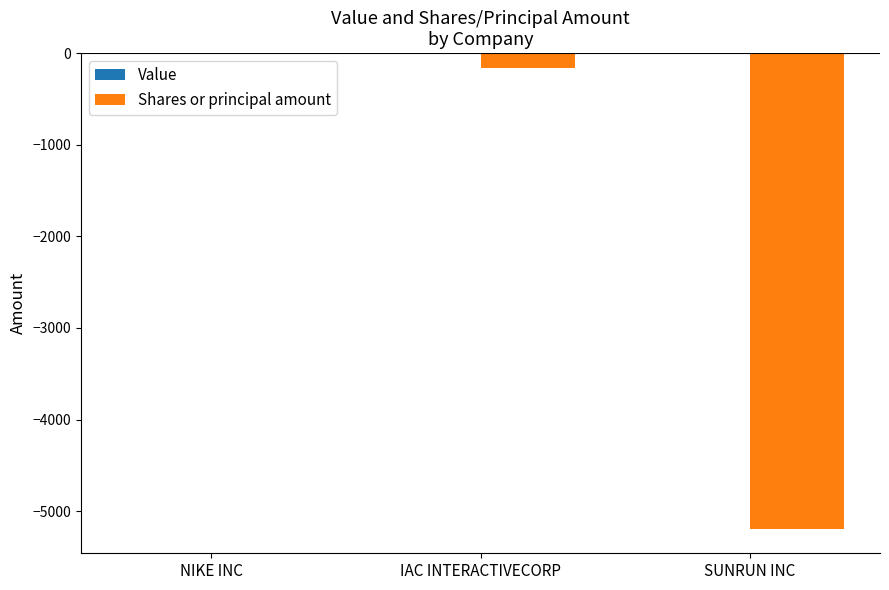

The chart shows a value of -160 at IAC INTERACTIVECORP. True or false?

True